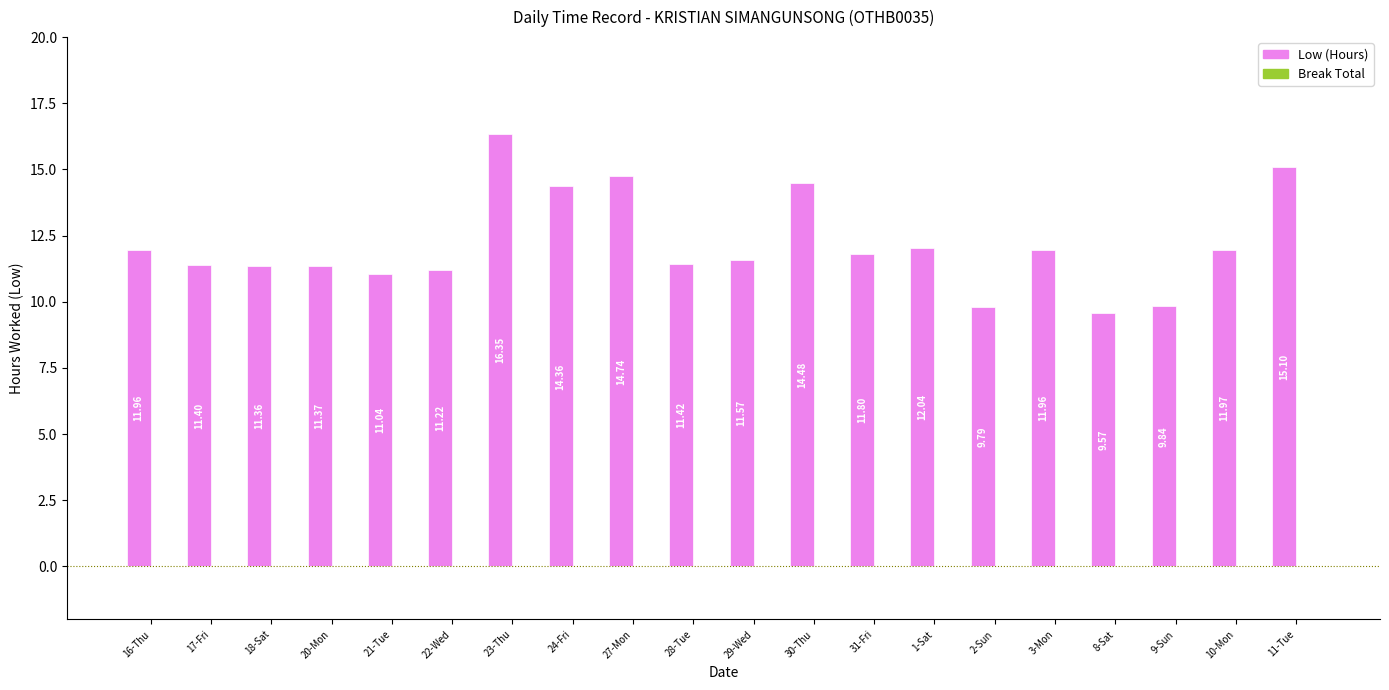

What position from the left is 23-Thu?

7